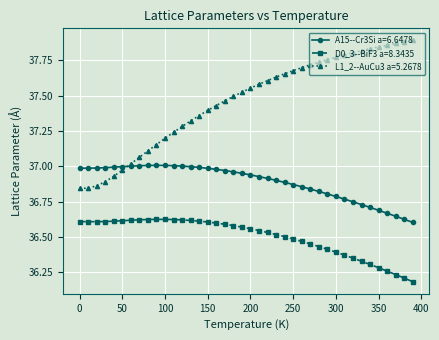

Does the chart have visible grid lines?

Yes